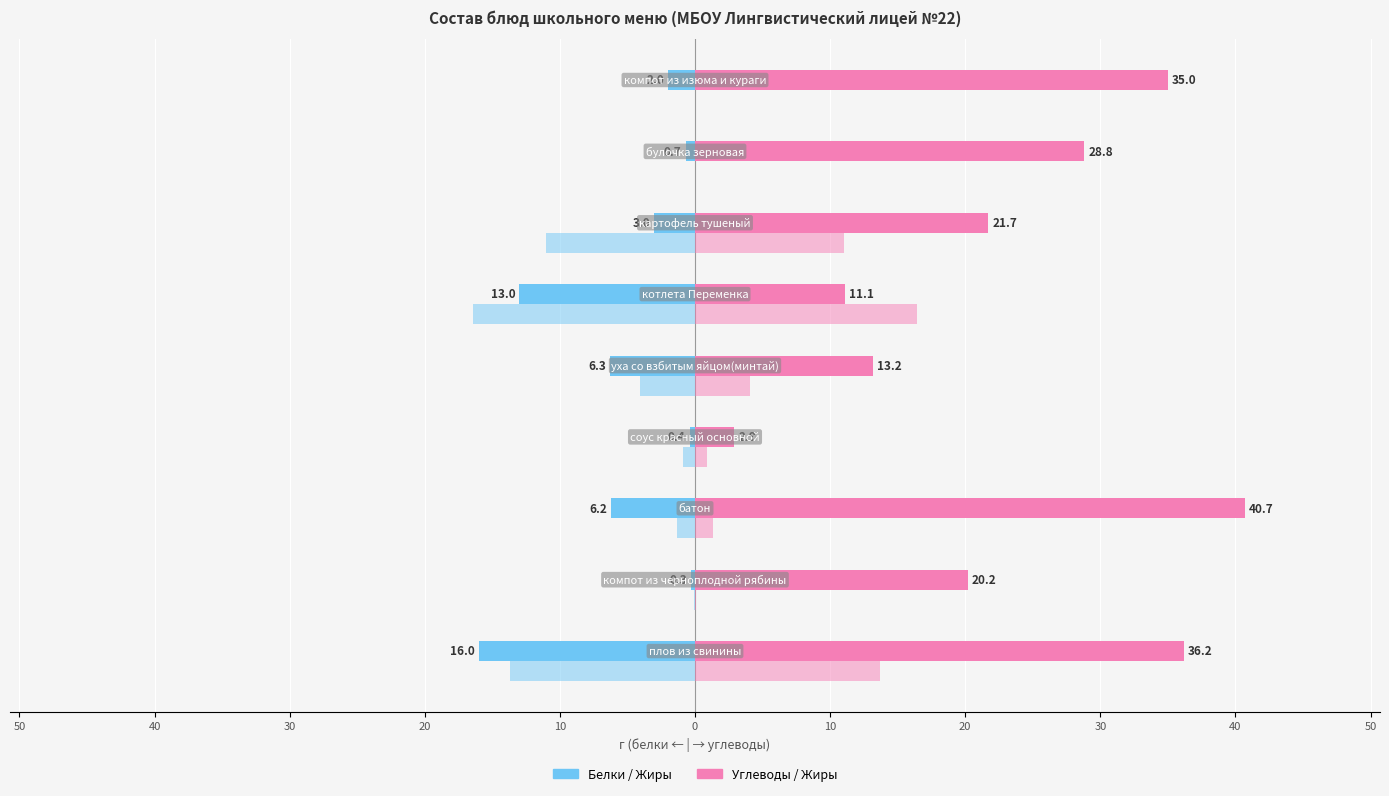

The value of Белки at 20 is -0.4. True or false?

False